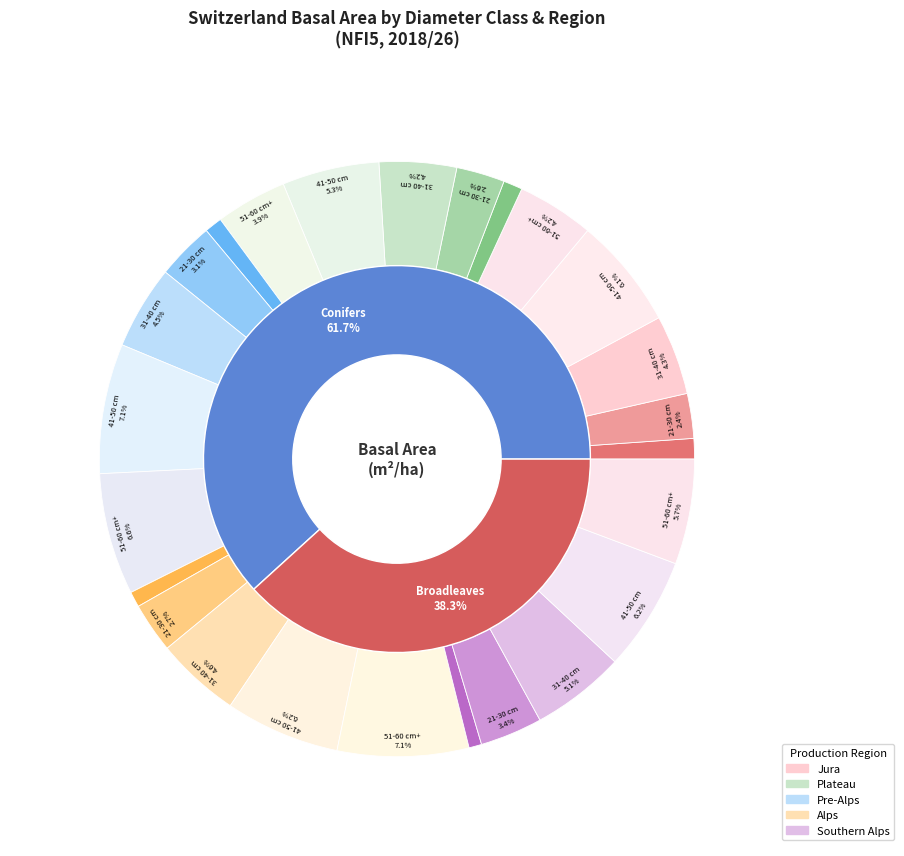

Which slice is the smallest?

12-20 cm